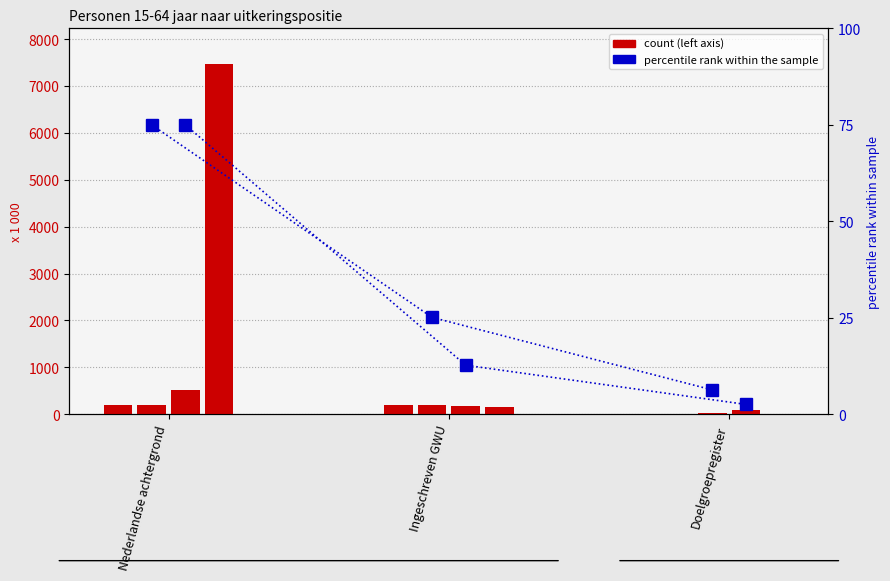

Count the number of data series in this chart.

6